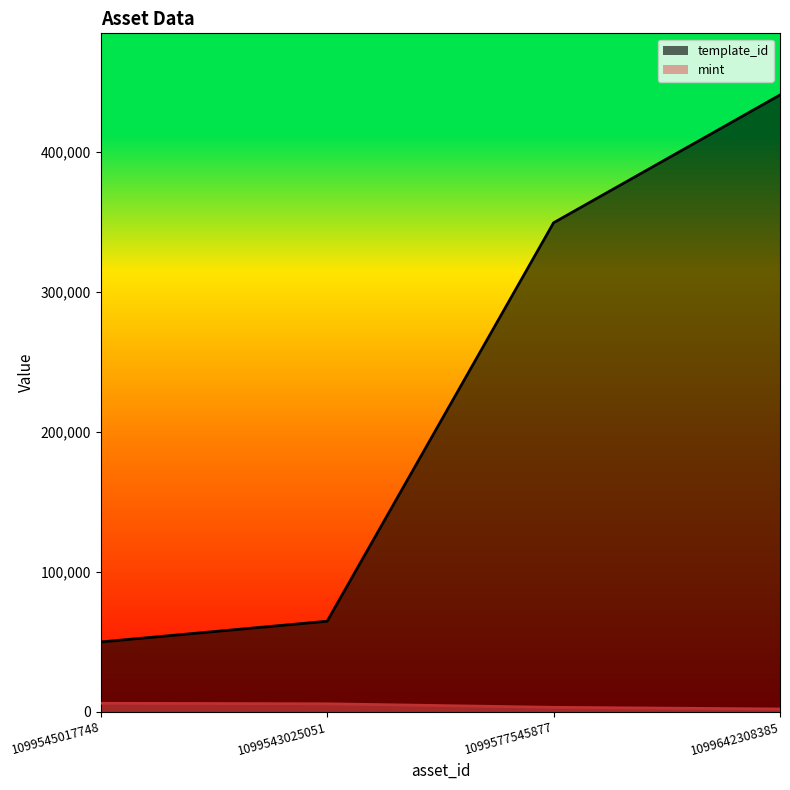

What value does the template_id series have at 1099545017748, to the nearest 100?

49800